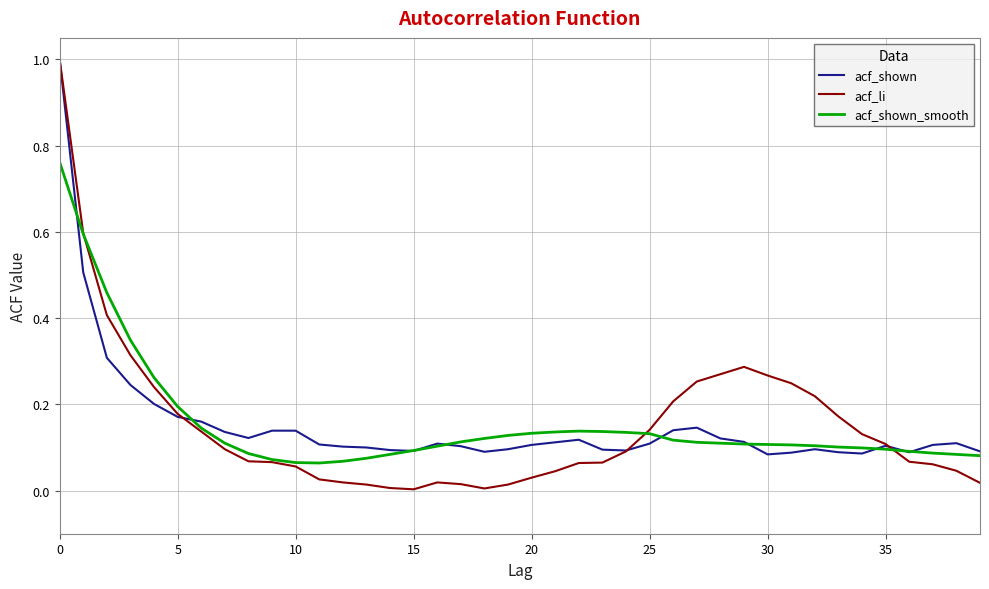

Which series has the widest spread of values?

acf_li